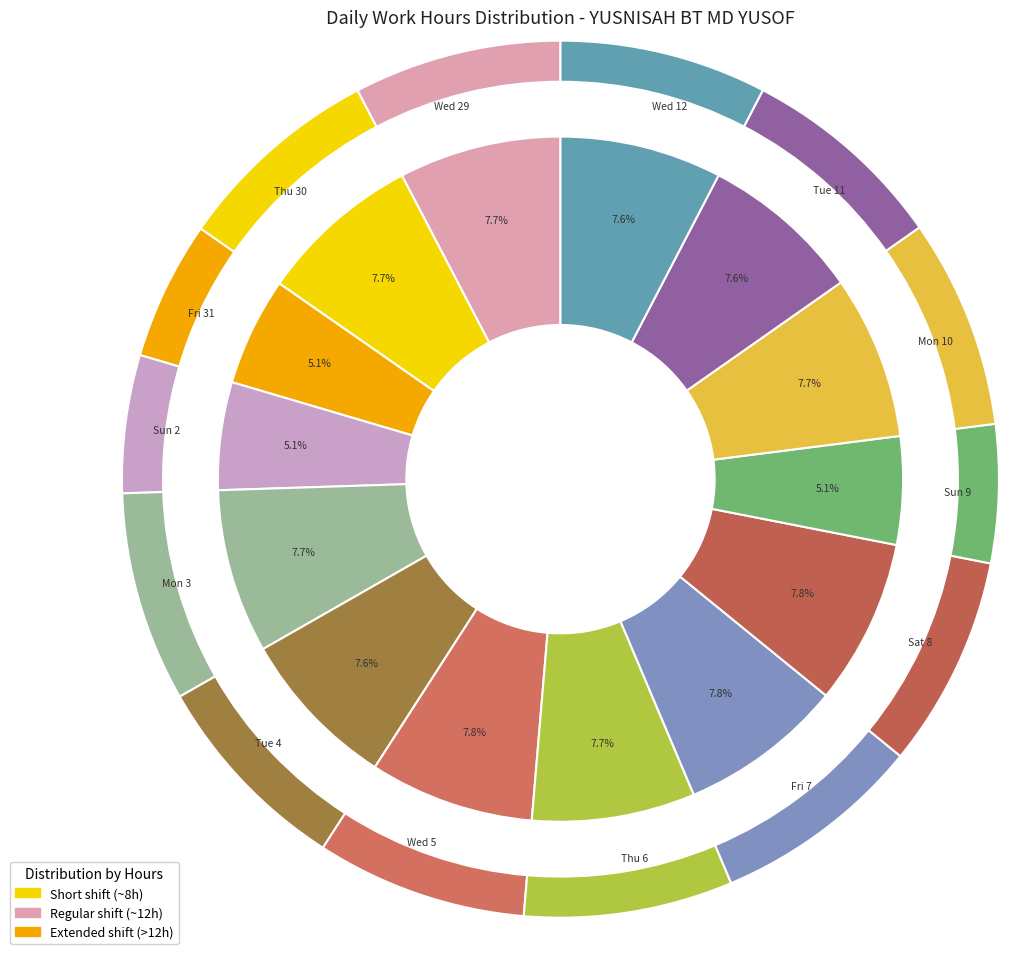

Is the sum of Sun 9 and Mon 3 greater than half?

No